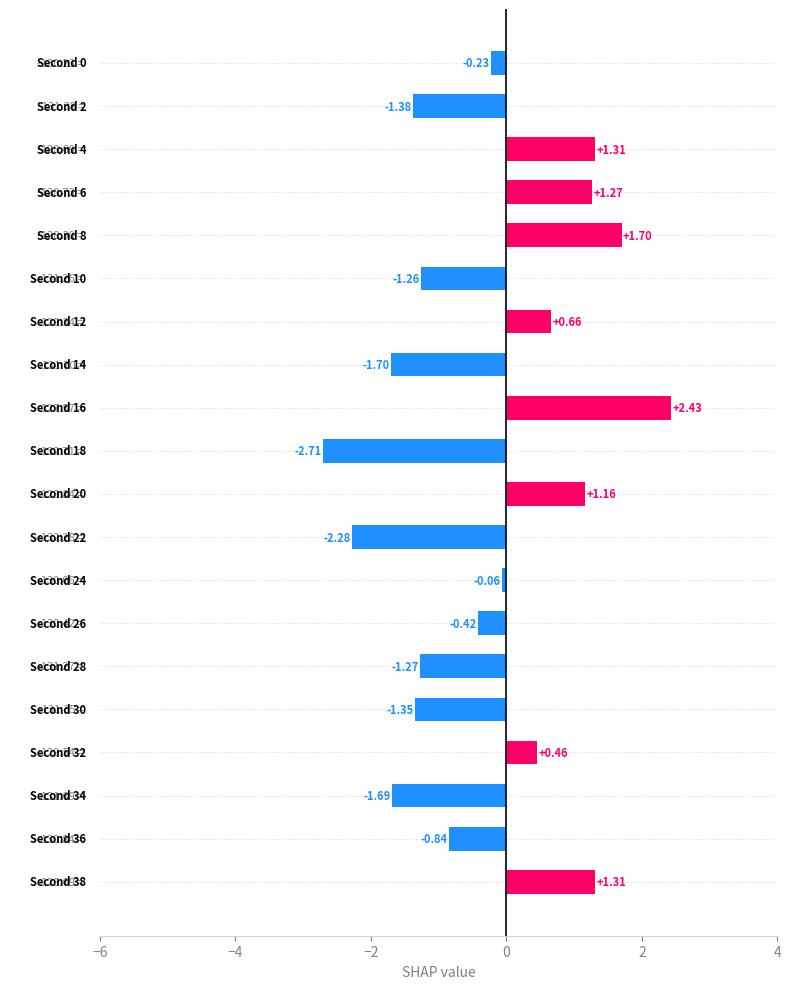

Are the bars grouped side by side (vs. stacked)?

No